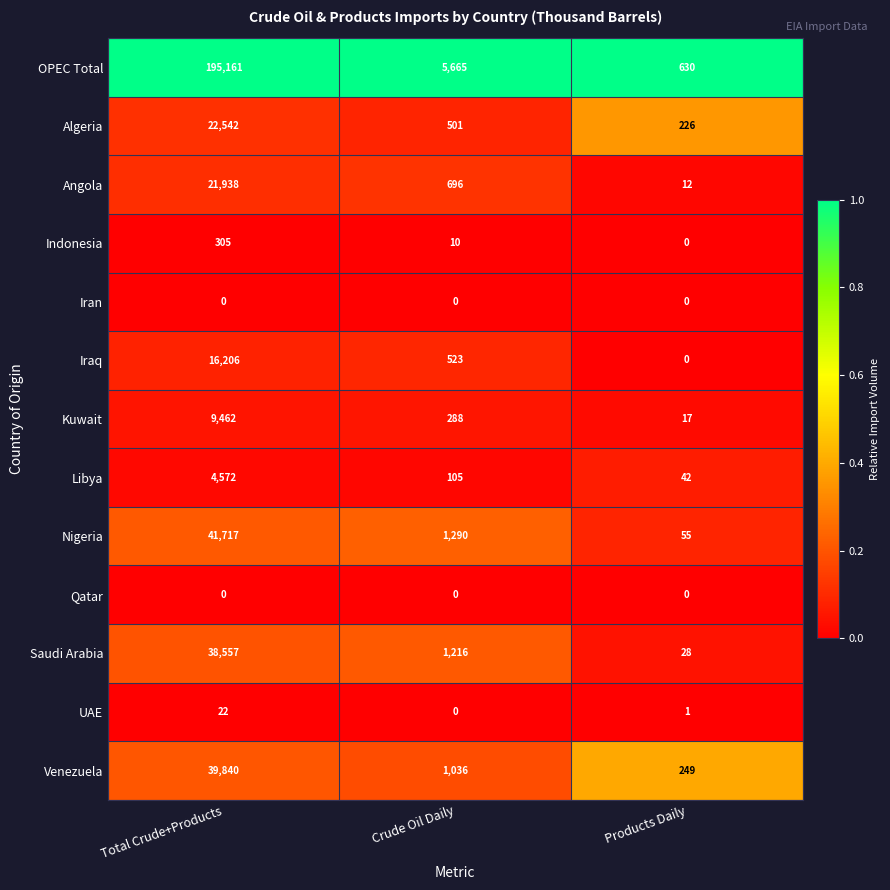

How many distinct data groups are displayed?

13